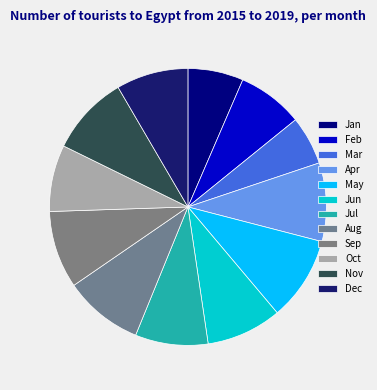

Combined, what portion of the pie is Sep and Jun?

17.9%